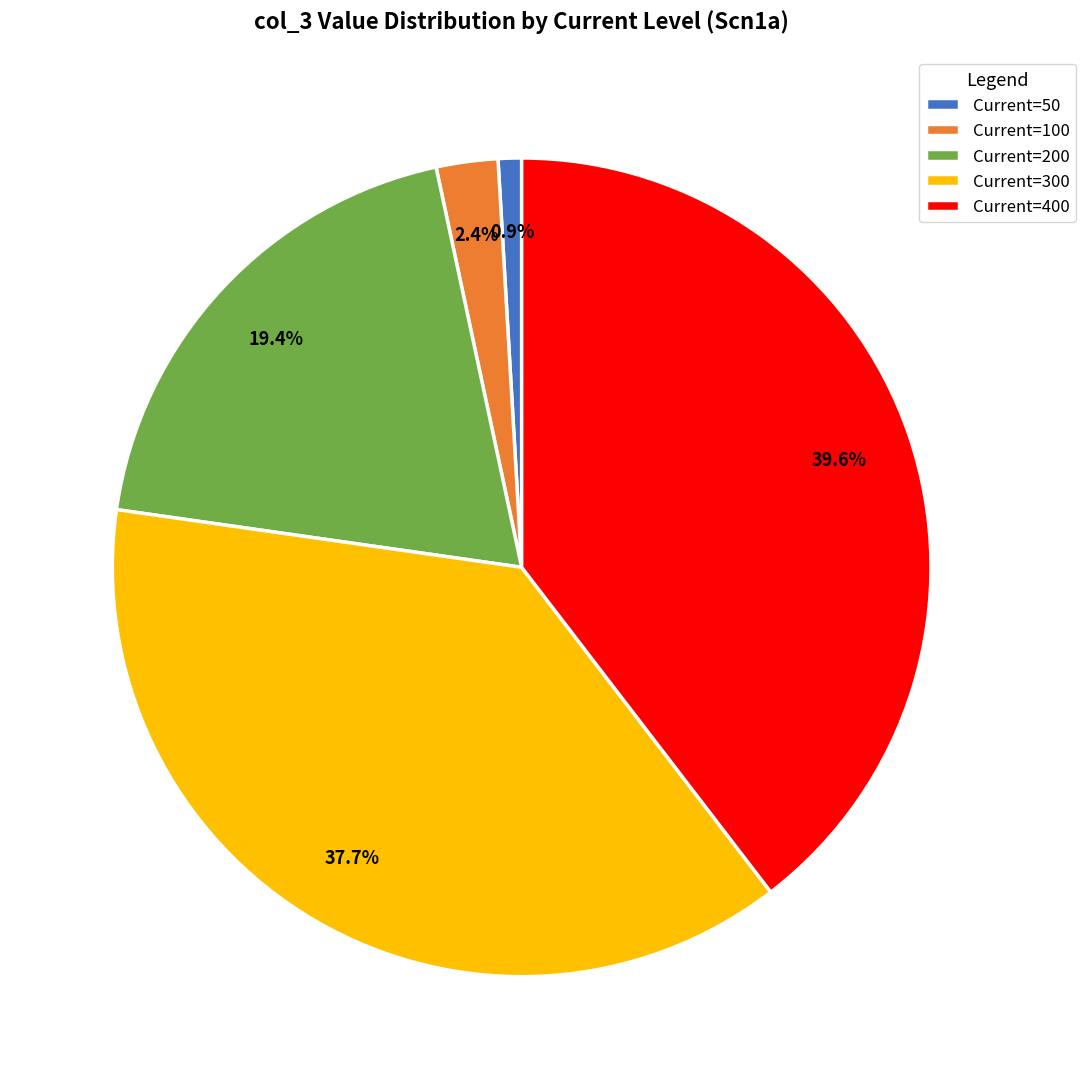

How many slices are in this pie chart?

5